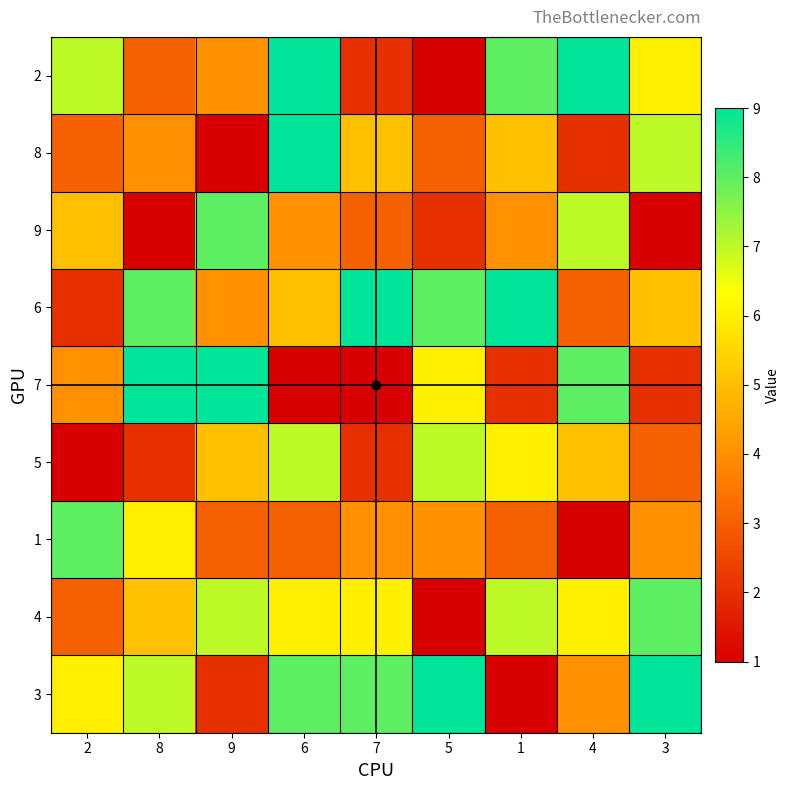

What is the total value across all series at 2?

39